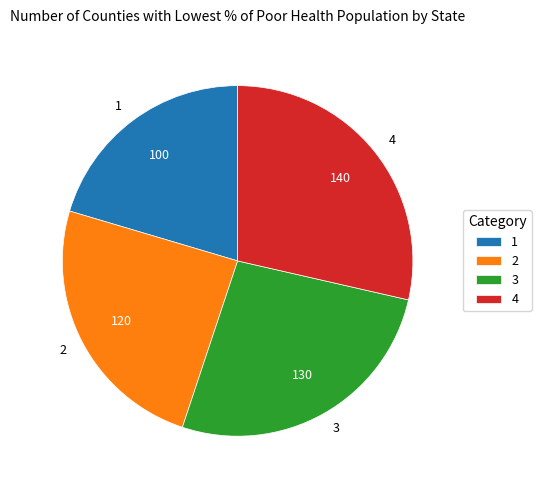

Combined, do 1 and 4 account for over 50%?

No